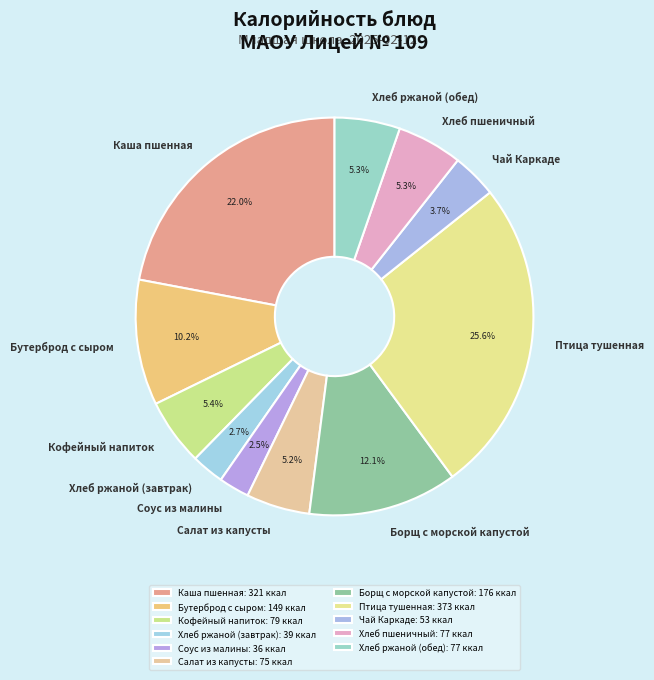

Is it true that Борщ с морской капустой is 12% of the pie?

True